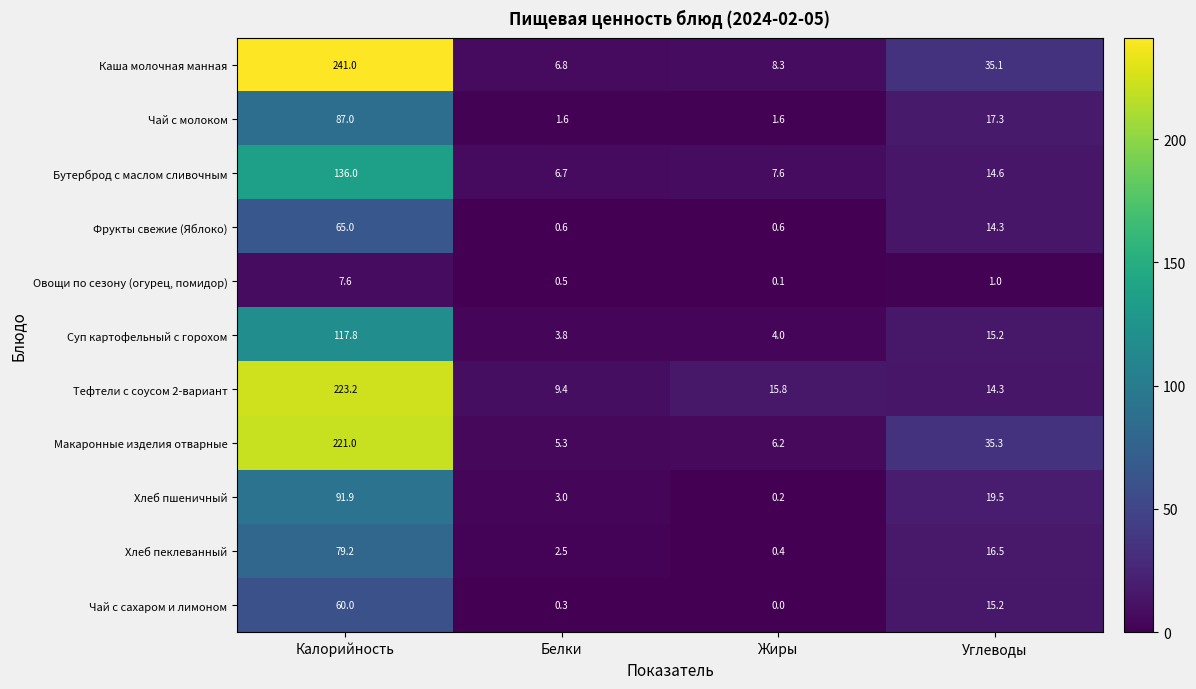

Count the number of categories in the chart.

4